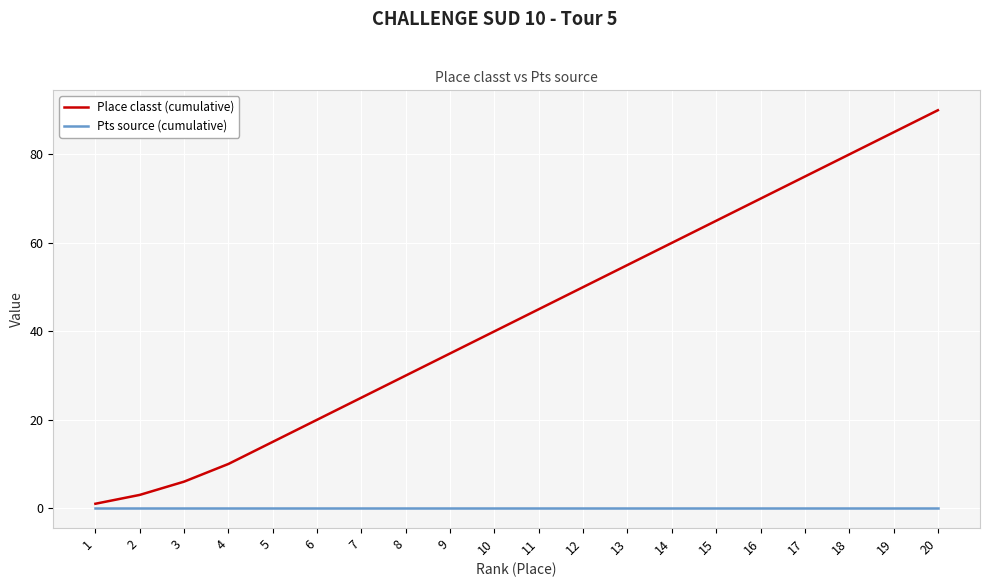

At which category is the sum across all series the highest?

20